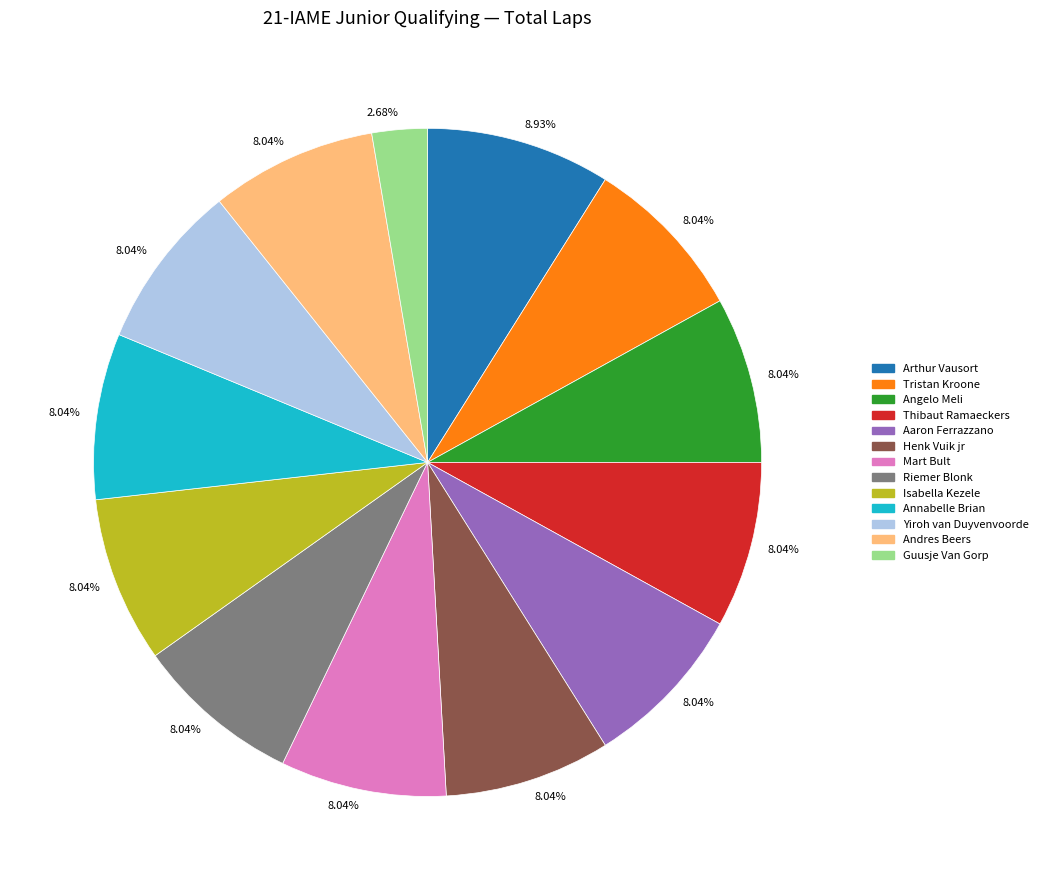

Is there a majority slice in this chart?

No